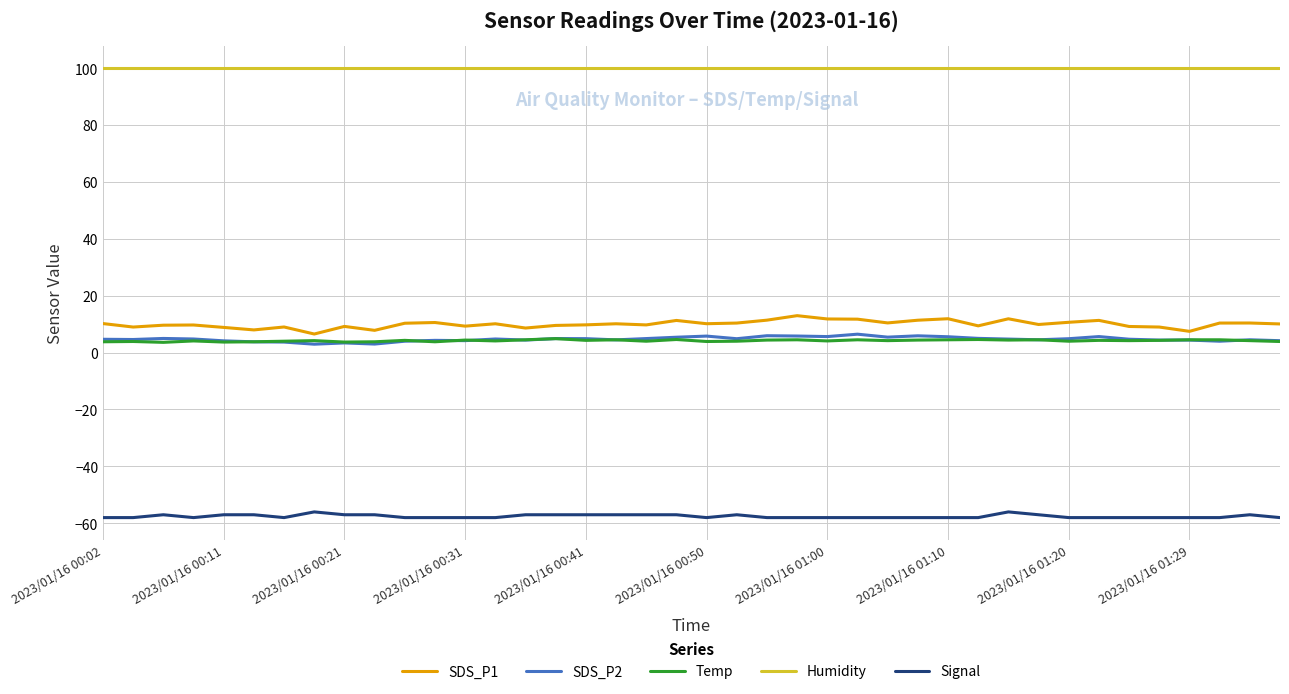

At how many categories does at least one series exceed 53?

40